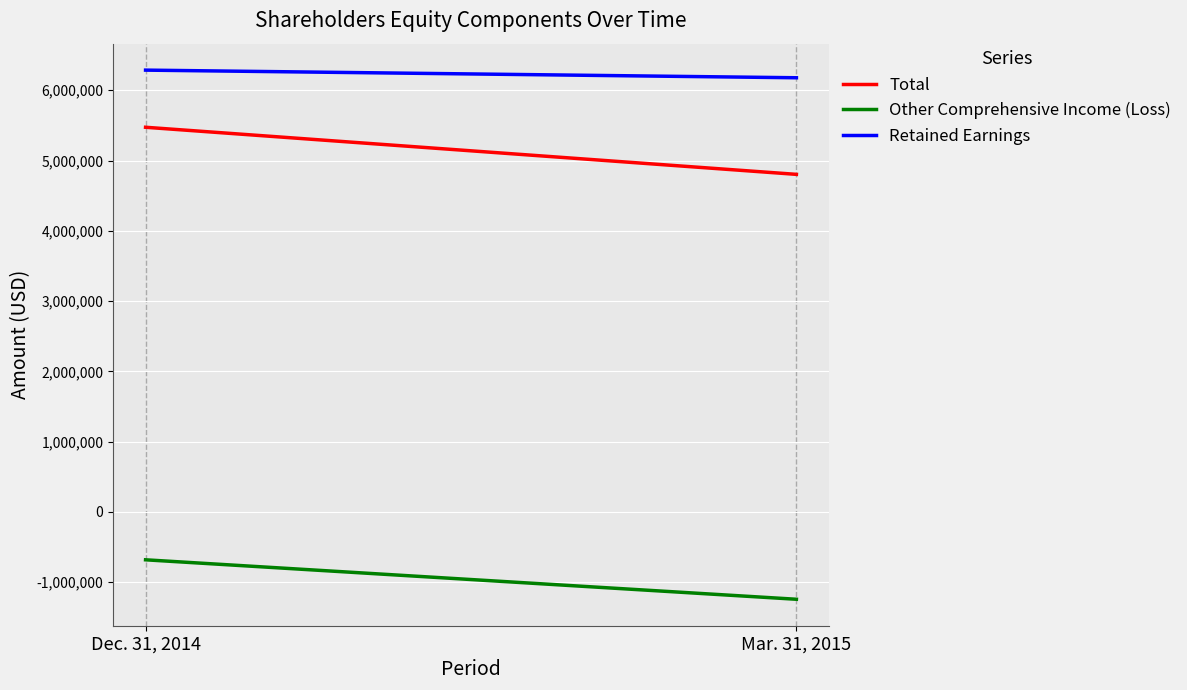

True or false: Other Comprehensive Income (Loss) has a value of -680965 at Dec. 31, 2014.

True